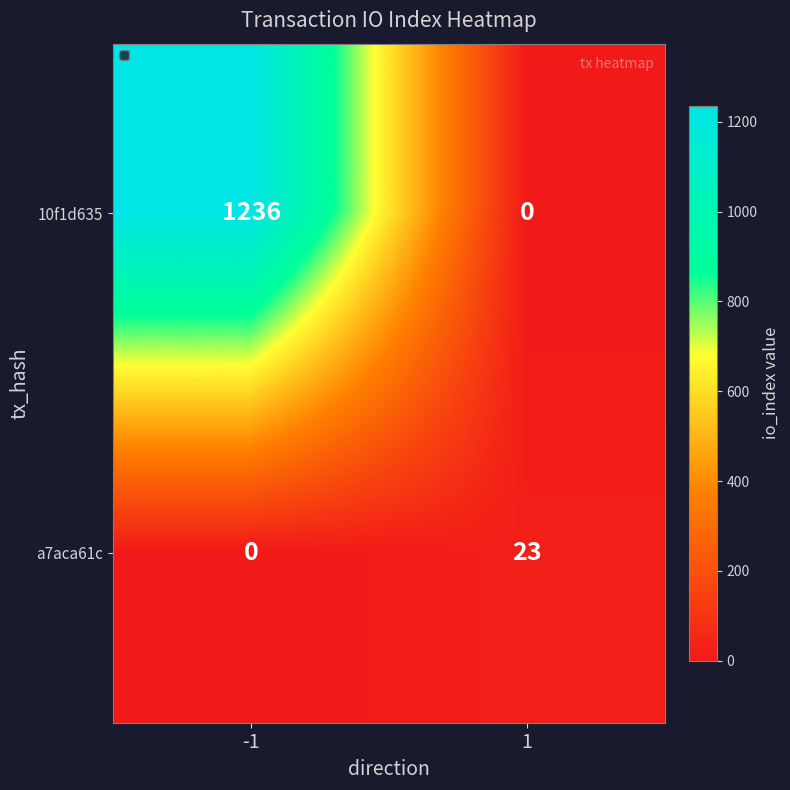

What is the average value of the 10f1d635 series?

618